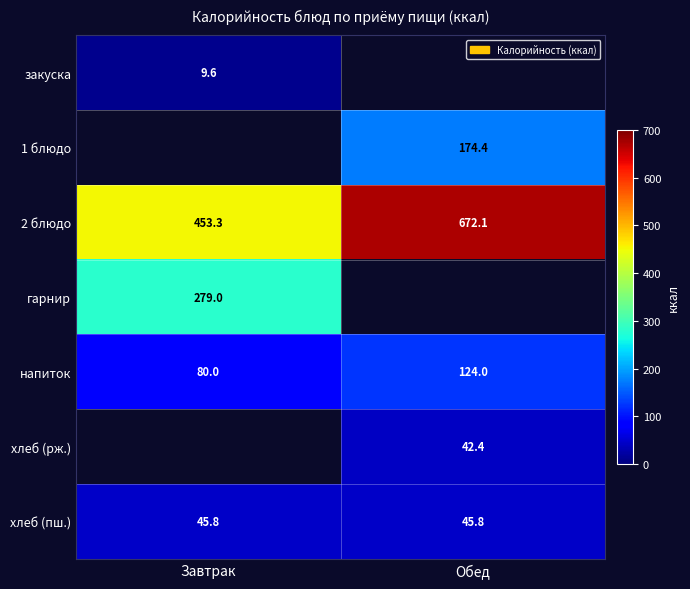

The закуска series shows 9.6 at Завтрак. True or false?

True